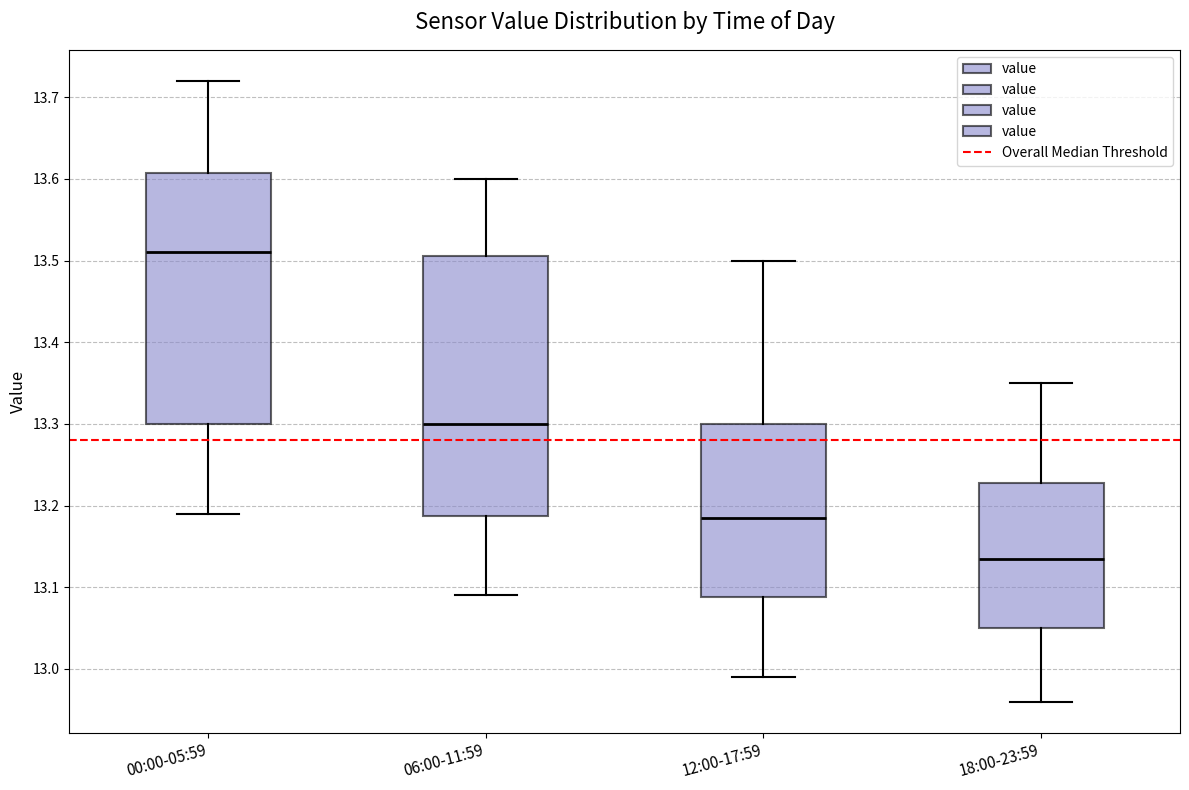

Reading left to right, transcribe this box plot: for each box, give where its median line is, the range the box spans, and where its two whiskers end, as read against the y-axis. The values are not printed on the chart, so give them approximately, as read against the axis.

00:00-05:59: median 13.51, box 13.30 to 13.61, whiskers 13.19 to 13.72
06:00-11:59: median 13.30, box 13.19 to 13.51, whiskers 13.09 to 13.60
12:00-17:59: median 13.19, box 13.09 to 13.30, whiskers 12.99 to 13.50
18:00-23:59: median 13.14, box 13.05 to 13.23, whiskers 12.96 to 13.35